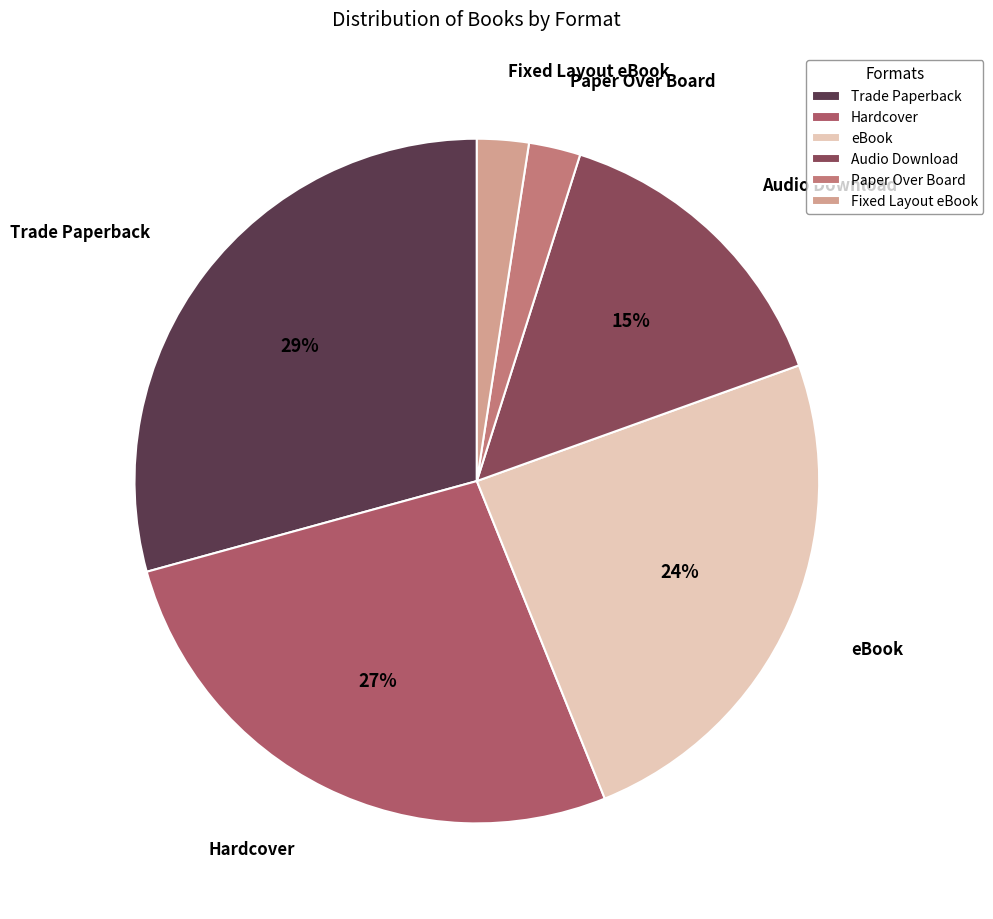

What percentage is the Paper Over Board slice, to the nearest percent?

2%